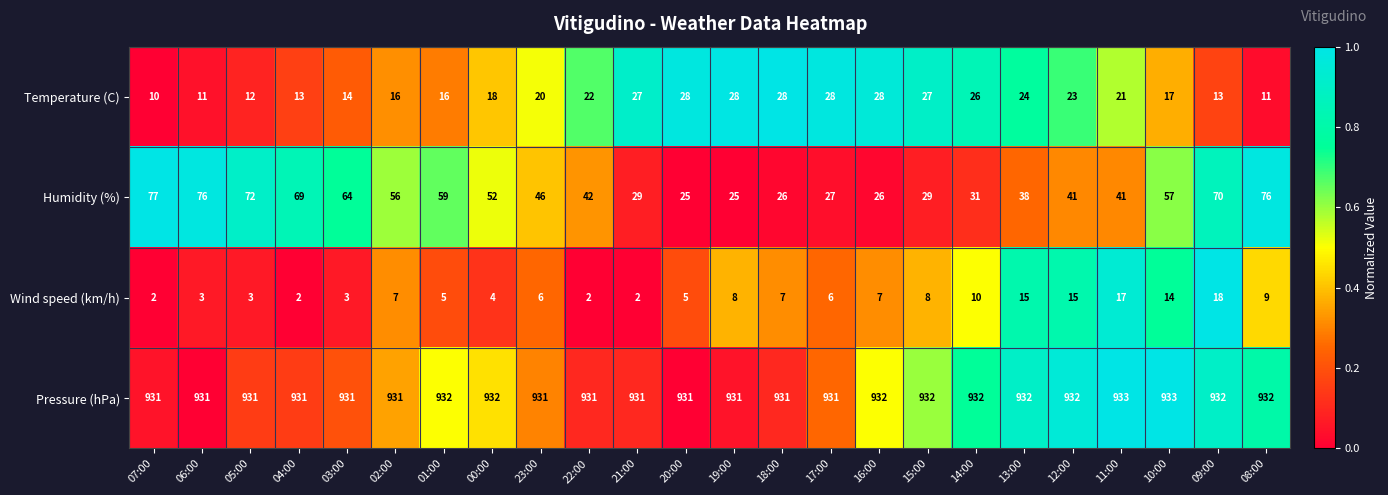

The Humidity (%) series shows 68 at 23:00. True or false?

False